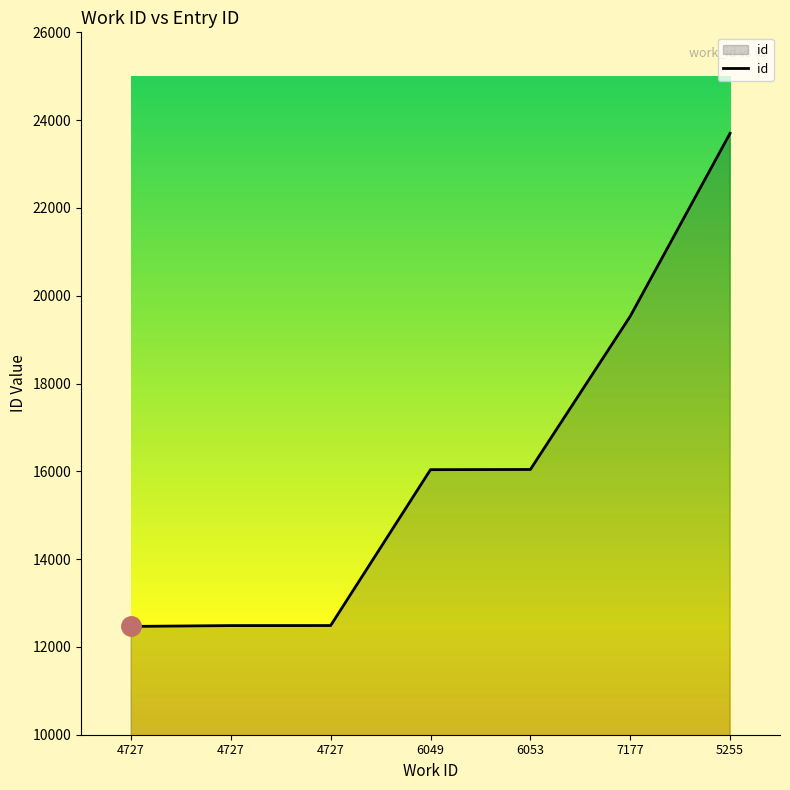

List the labels in order of value, largest first.

5255, 7177, 6053, 6049, 4727, 4727, 4727